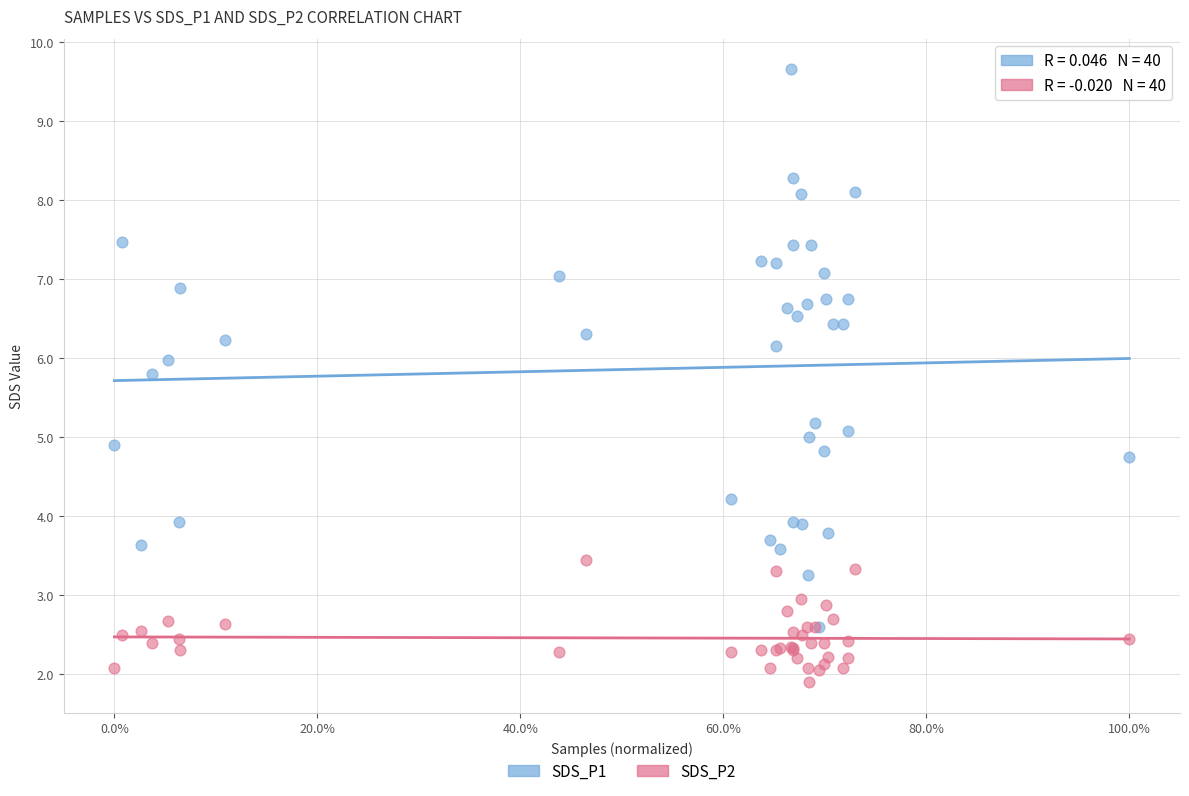

What are all the series names shown in the legend?

SDS_P1, SDS_P2